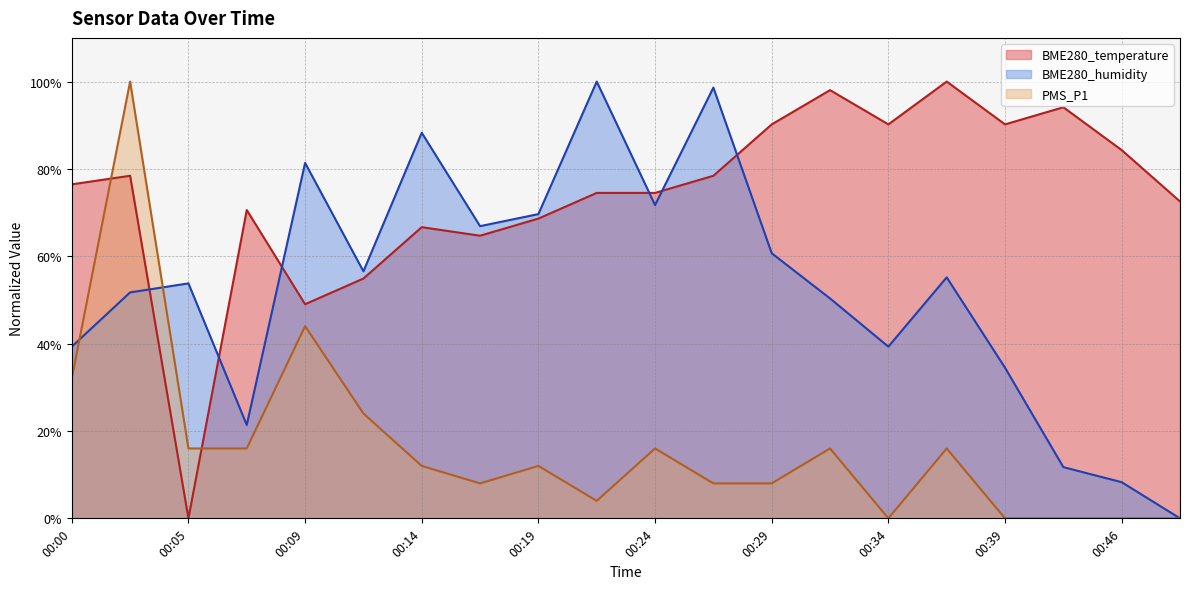

Rank the series by their maximum value, from lowest to highest.

BME280_temperature, BME280_humidity, PMS_P1